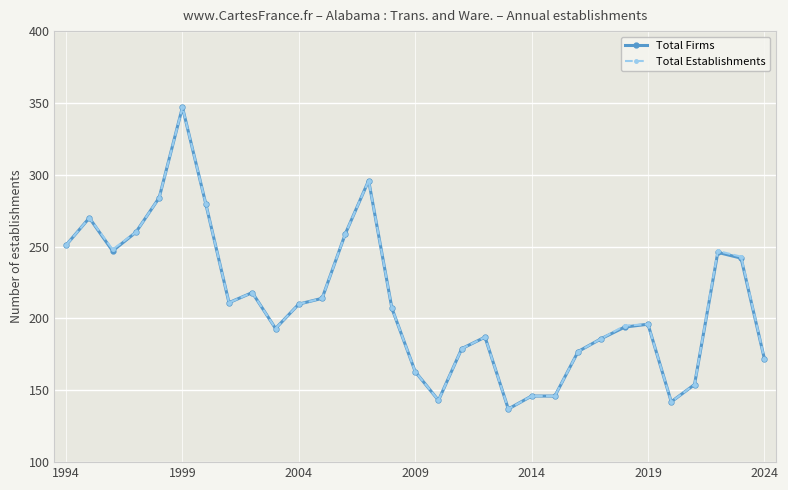

What is the minimum value shown in the chart?

137